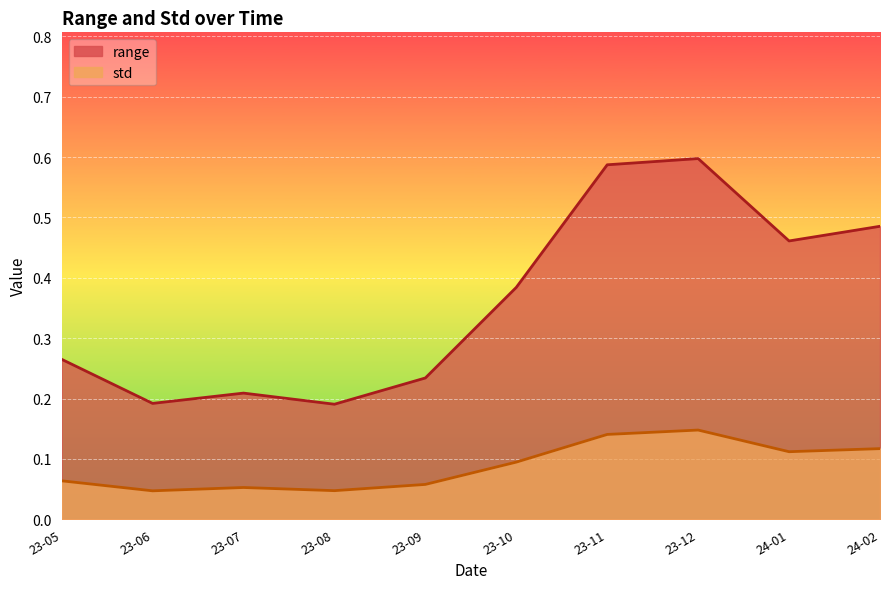

Which has a higher value, 23-05 or 23-07?

23-05